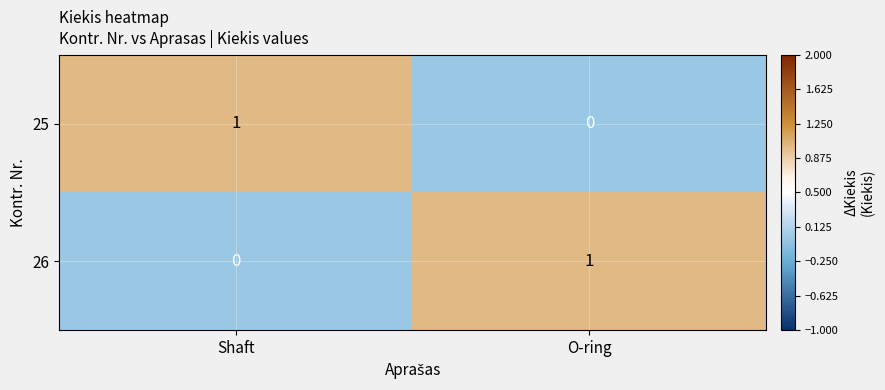

How many distinct data groups are displayed?

2